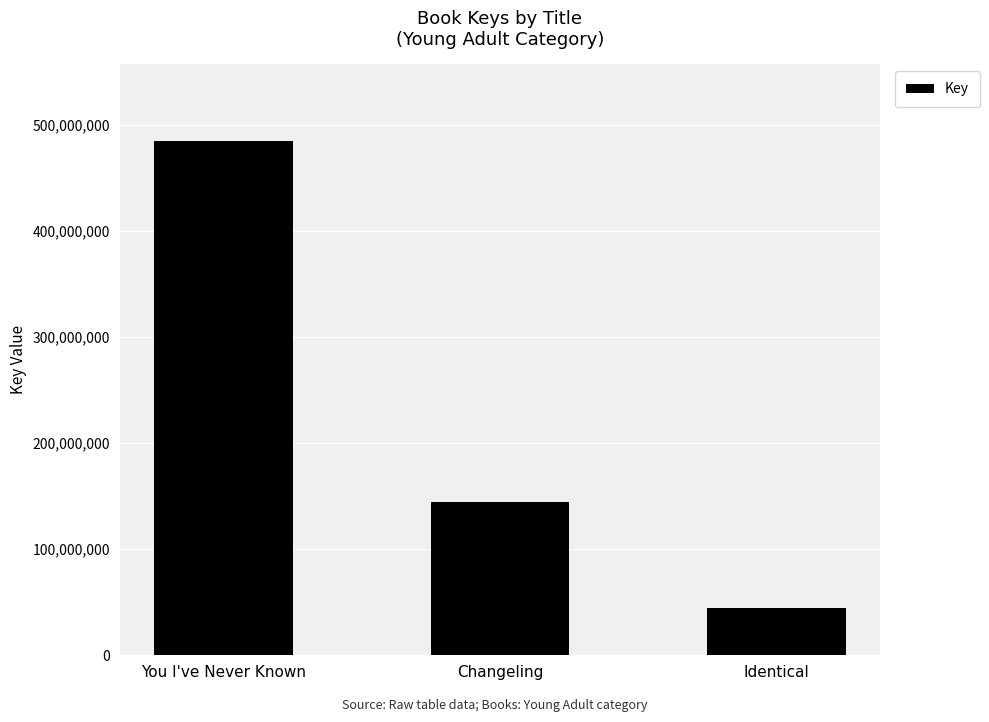

What is the greatest value displayed?

484797708